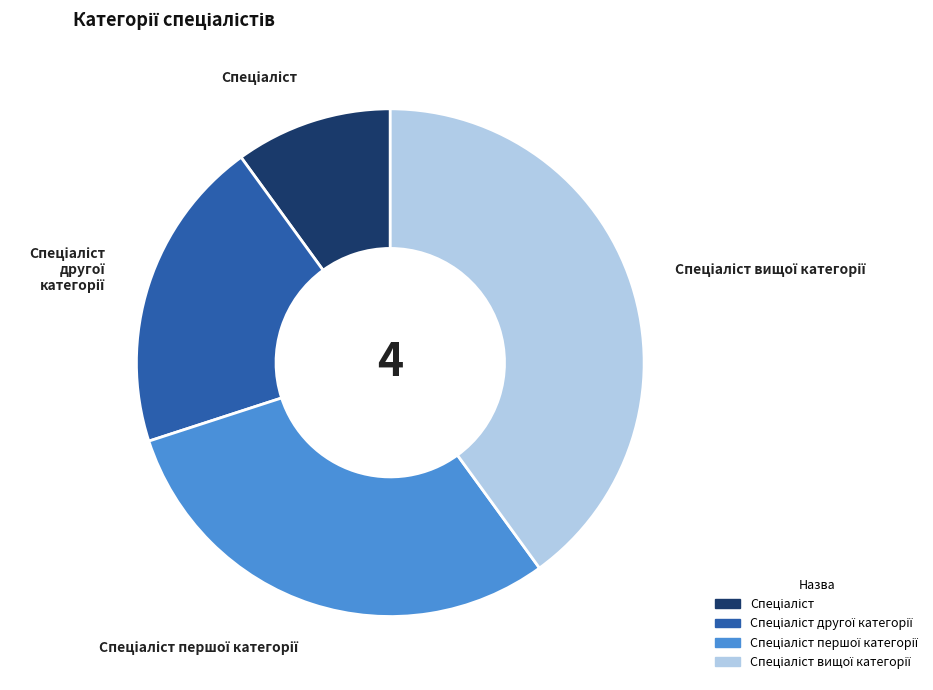

Does any single category account for the majority?

No